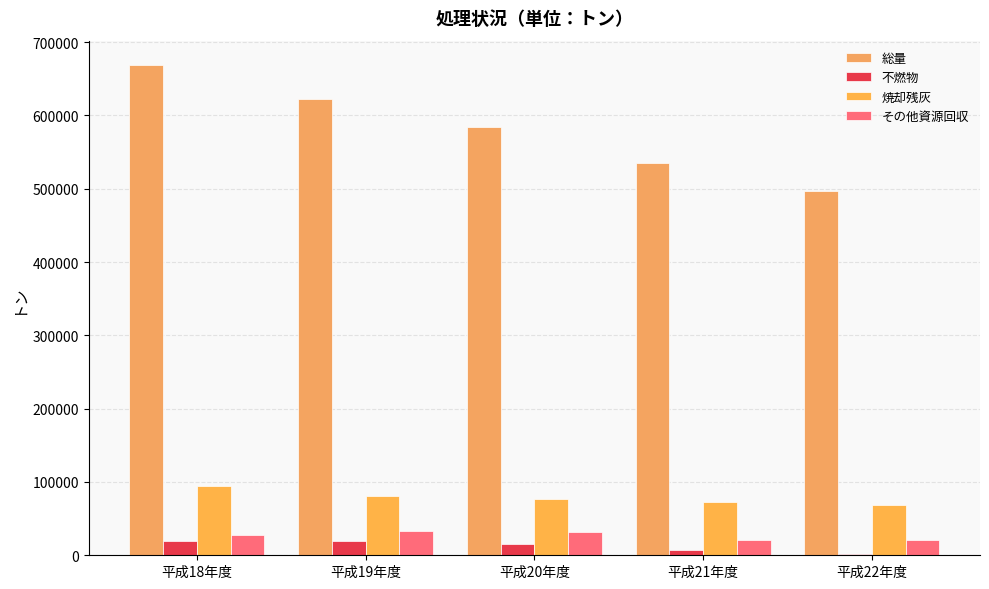

True or false: 焼却残灰 has a value of 94156.8 at 平成18年度.

True